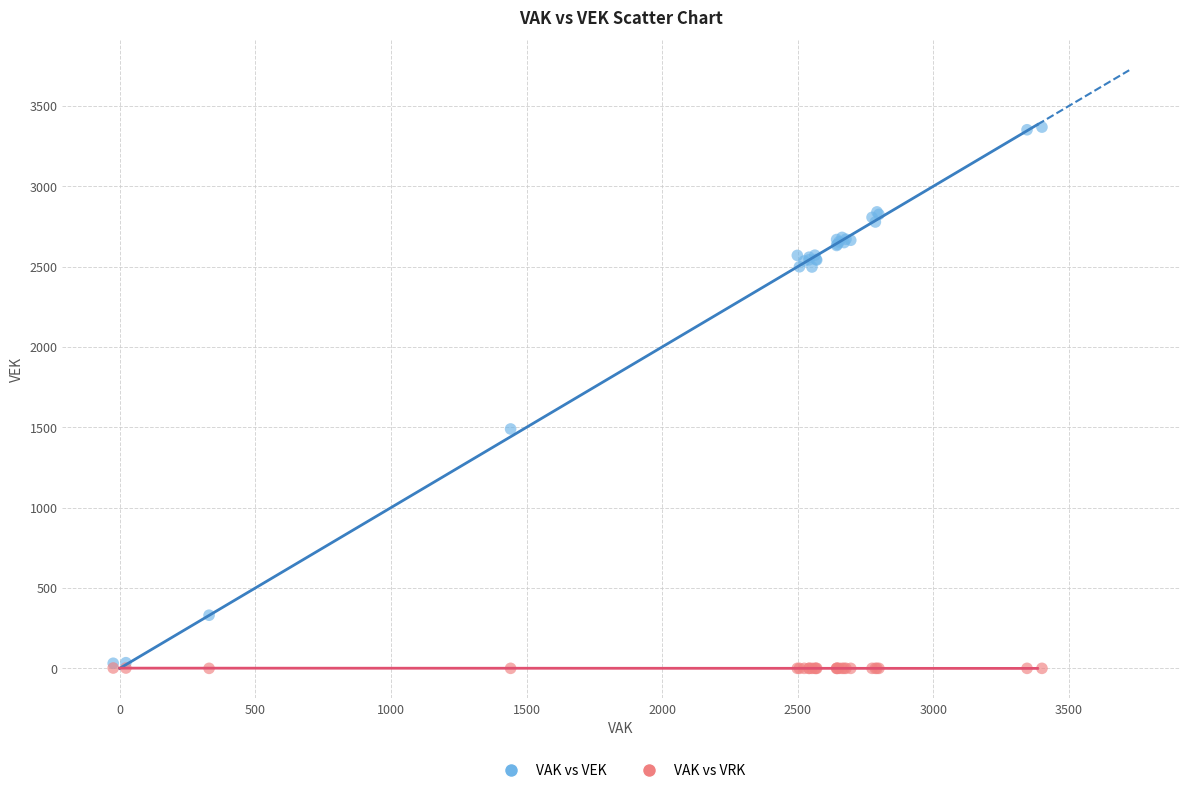

What are all the series names shown in the legend?

VAK vs VEK, VAK vs VRK